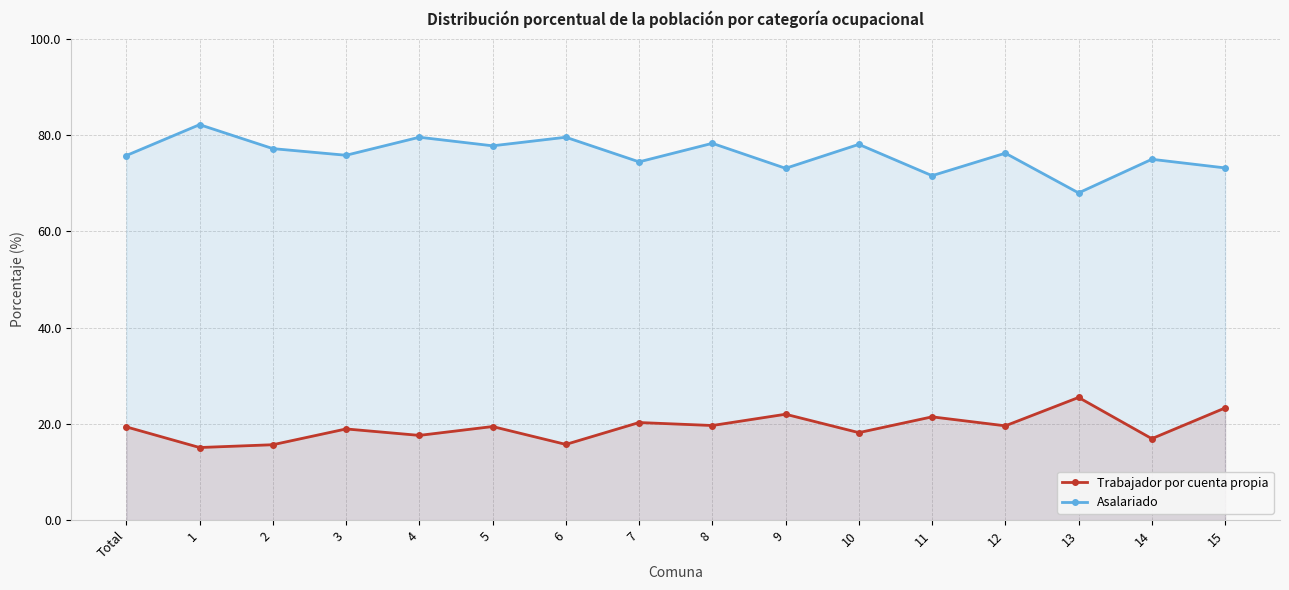

How many values in the Asalariado series are below 76?

8